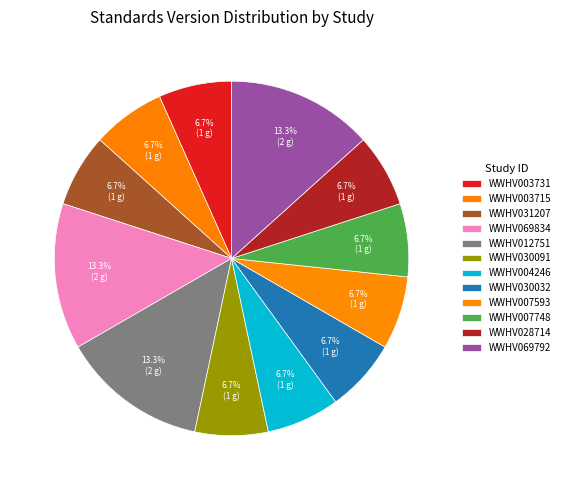

Which slice is the largest?

WWHV069834